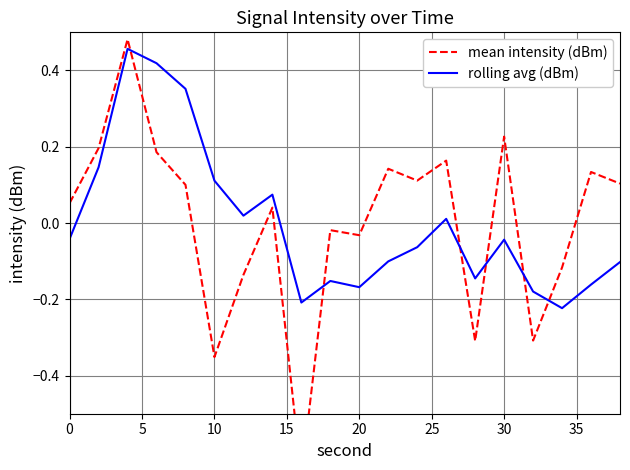

What is the highest value of the rolling avg (dBm) series?

0.5